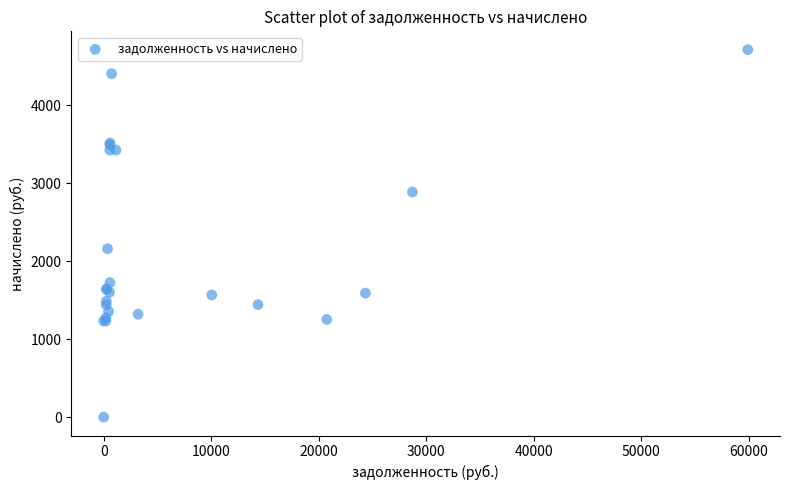

What Y value in the scatter plot is closest to 2354?

2158.3